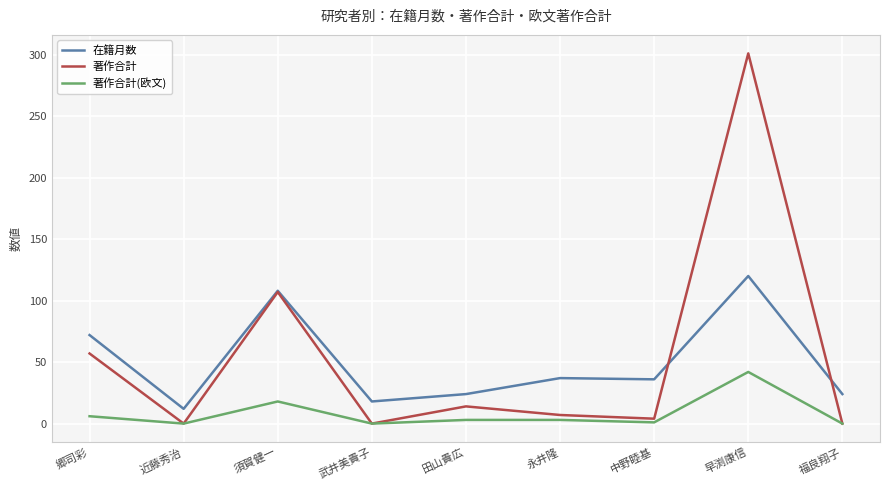

Which series has the widest spread of values?

著作合計